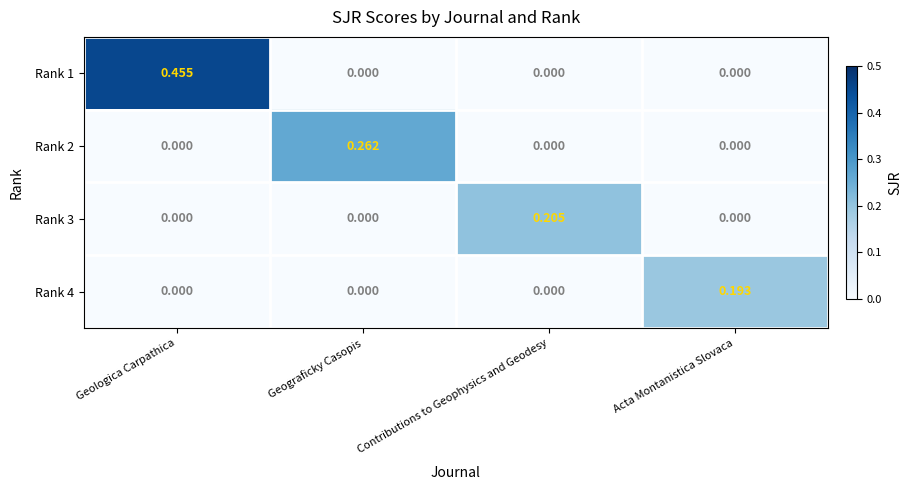

Which category has the highest value in the Rank 2 series?

Geograficky Casopis